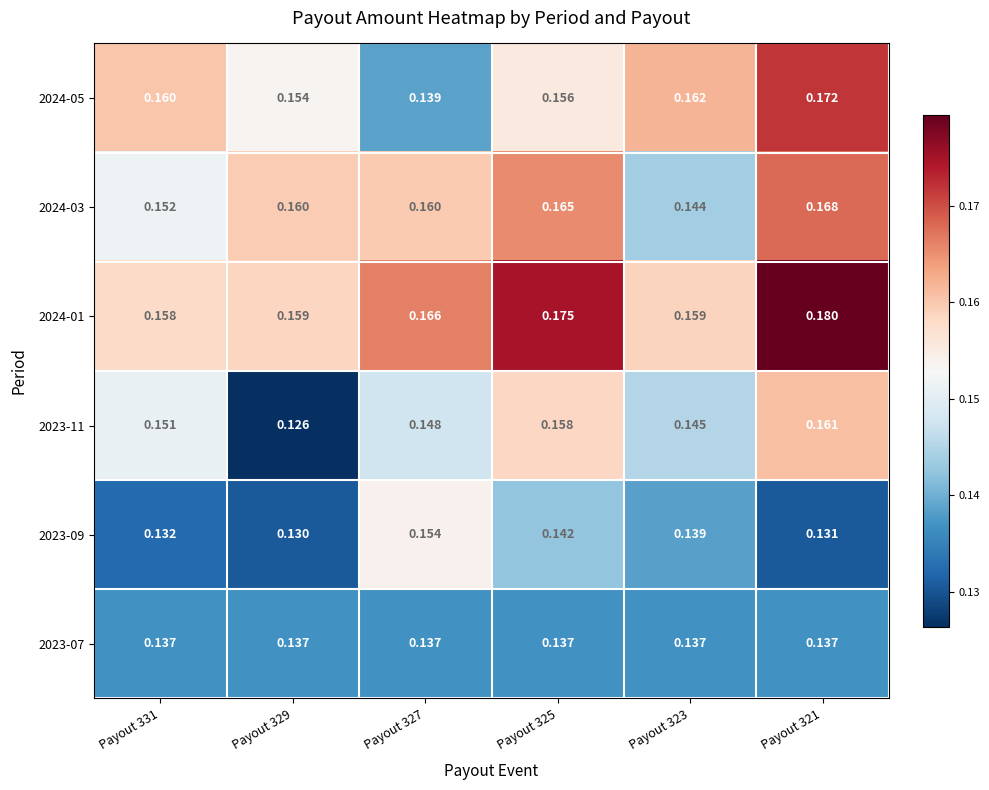

Is the value of 2024-05 at Payout 321 greater than the value of 2024-01 at Payout 331?

Yes